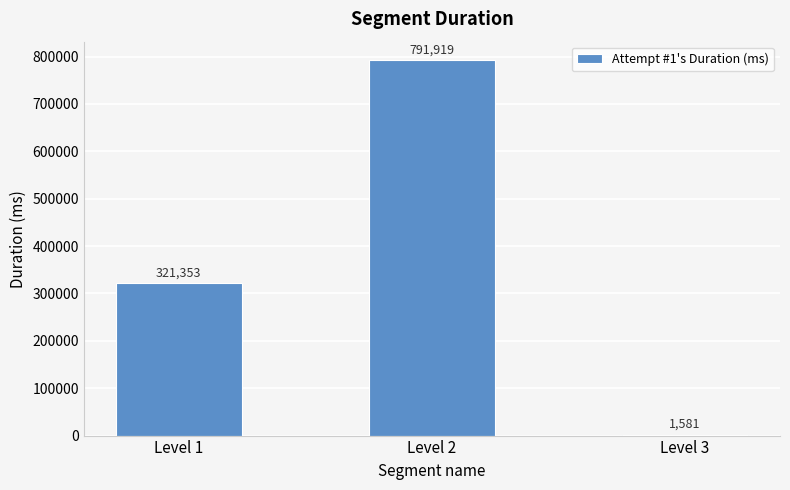

Reading left to right, list all the values displayed in this chart.

Level 1=321353	Level 2=791919	Level 3=1581